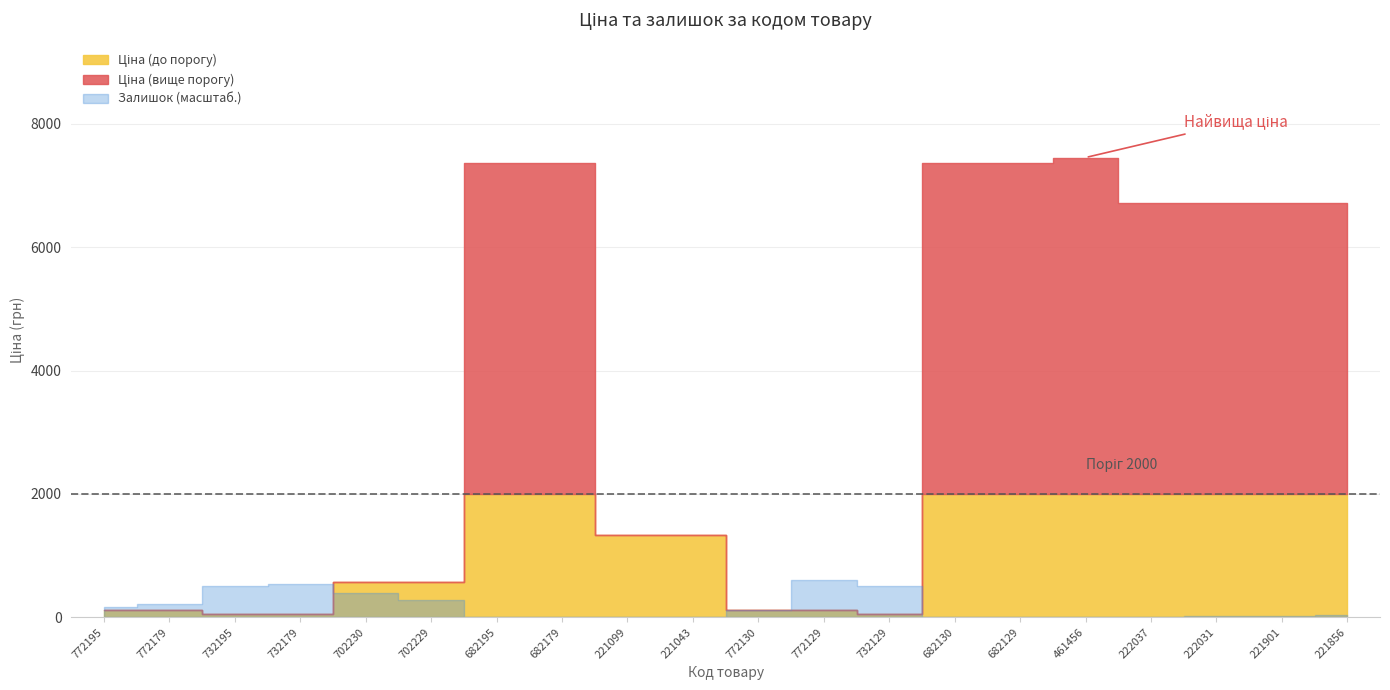

Reading left to right, list all the values displayed in this chart.

Ціна: 110.5	110.5	55.3	55.3	571.6	571.6	7360.2	7360.2	1332.7	1332.7	110.5	110.5	55.3	7360.2	7360.2	7453.8	6710.2	6710.2	6710.2	6710.2
Залишок: 218.0	290.0	670.0	702.0	516.0	359.0	16.0	17.0	16.0	4.0	163.0	786.0	672.0	10.0	4.0	11.0	15.0	28.0	27.0	43.0